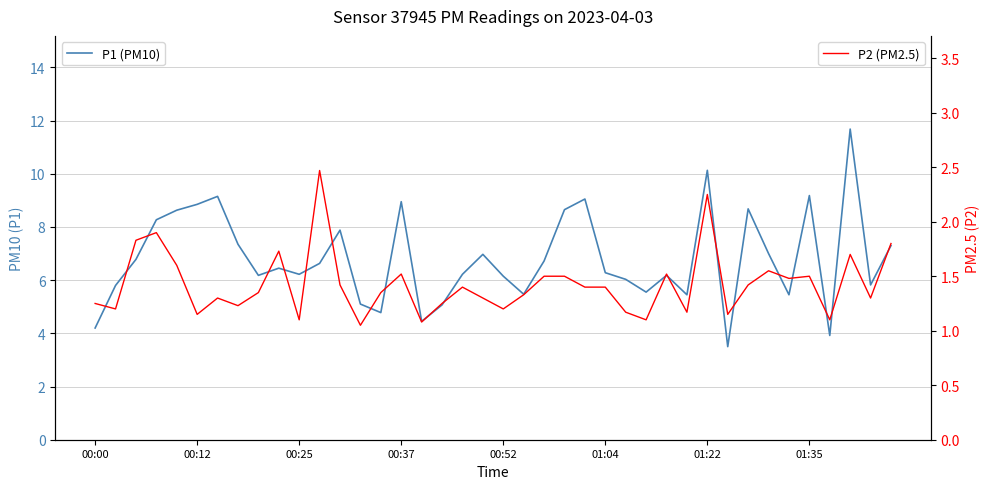

True or false: P2 (PM2.5) and P1 (PM10) cross at least once.

False